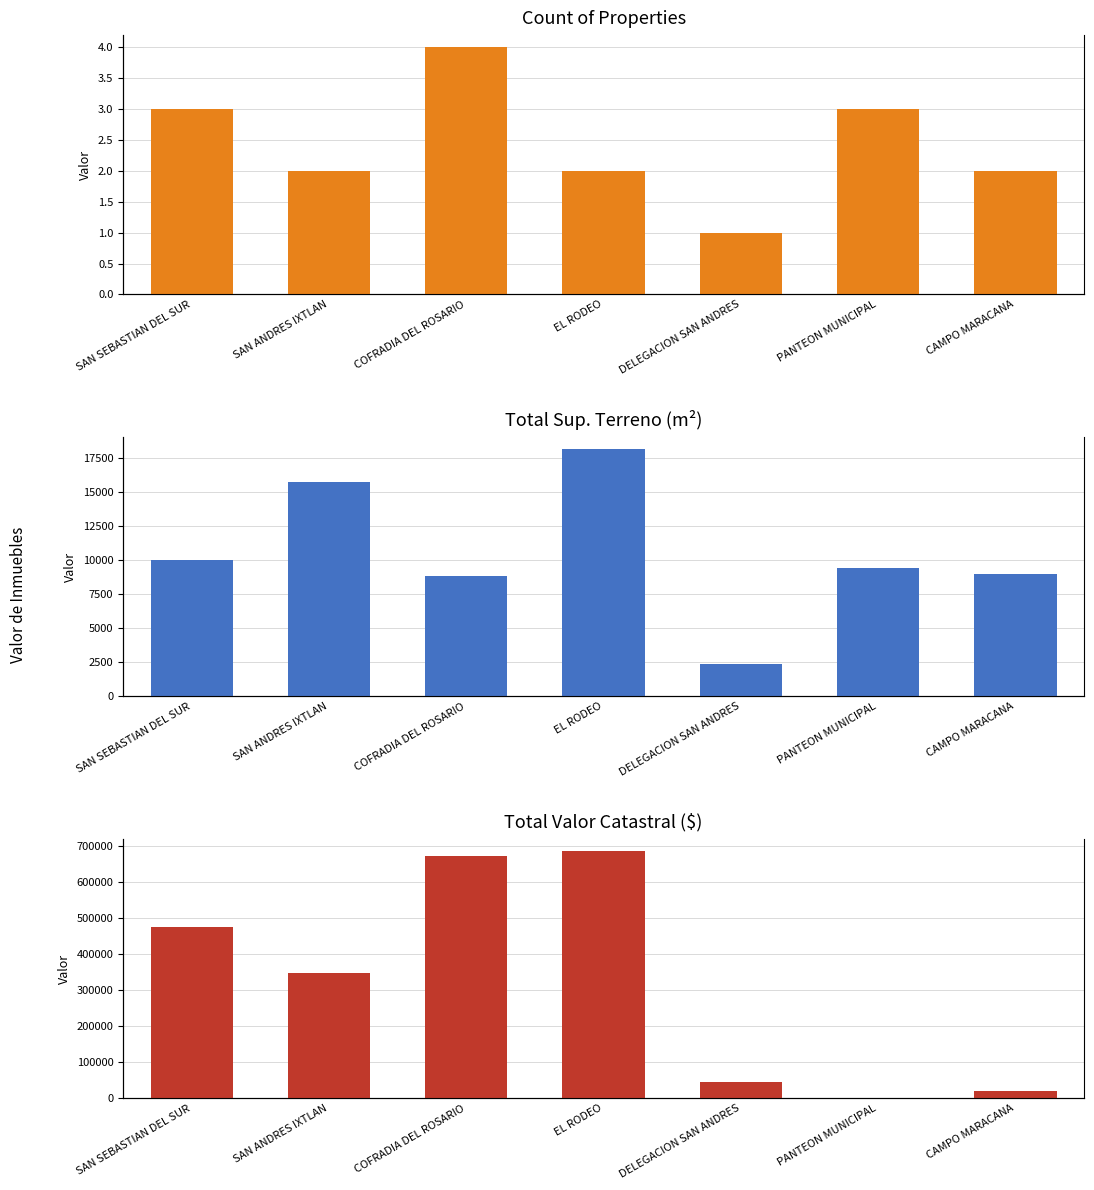

At which label does Count of Properties first exceed 2?

SAN SEBASTIAN DEL SUR